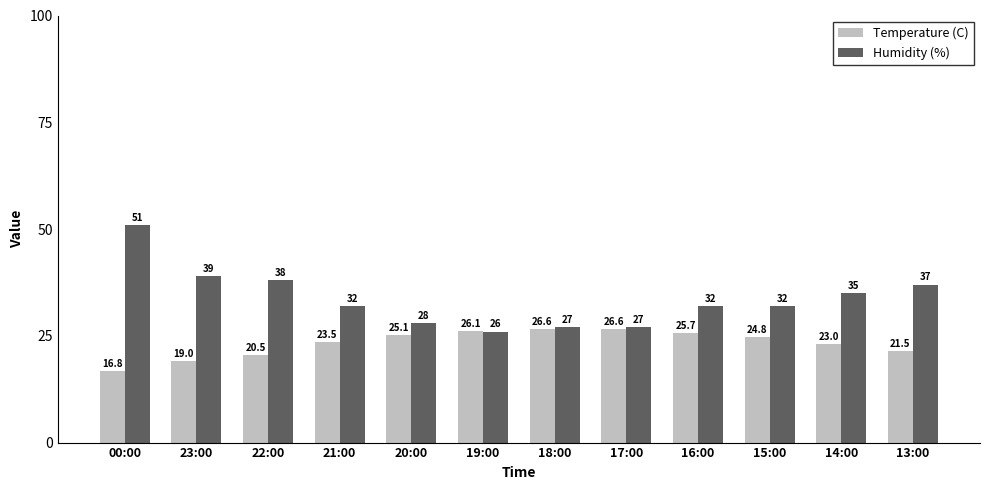

What is the value of the Temperature (C) bar at the 4th from the left?

23.5